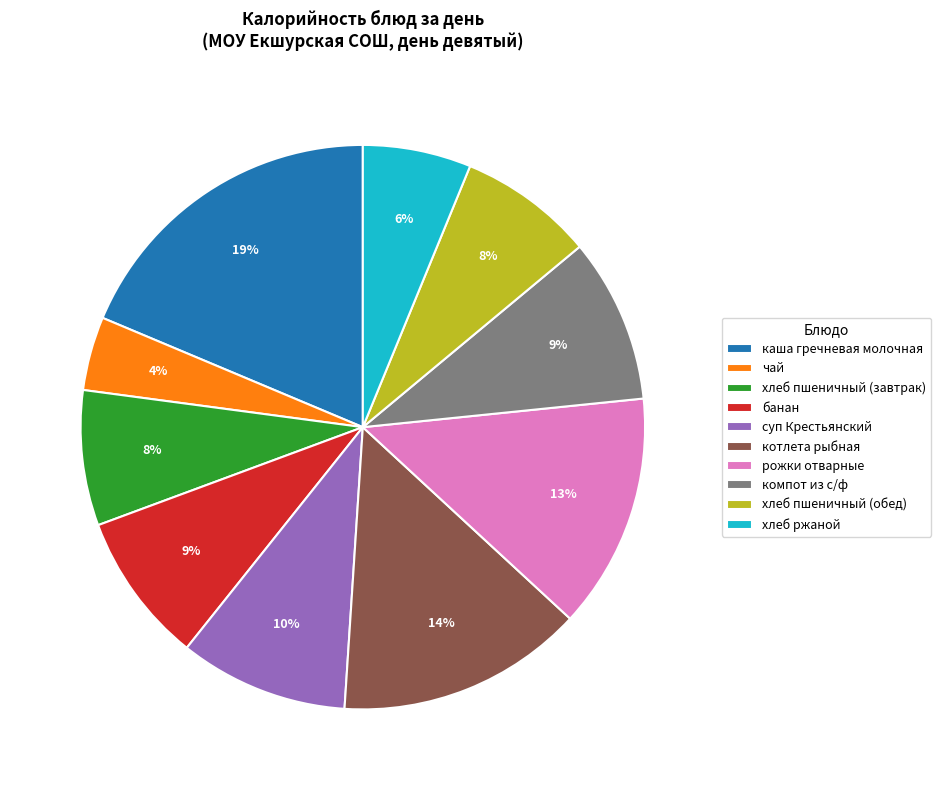

What is the smallest slice in the pie chart?

чай